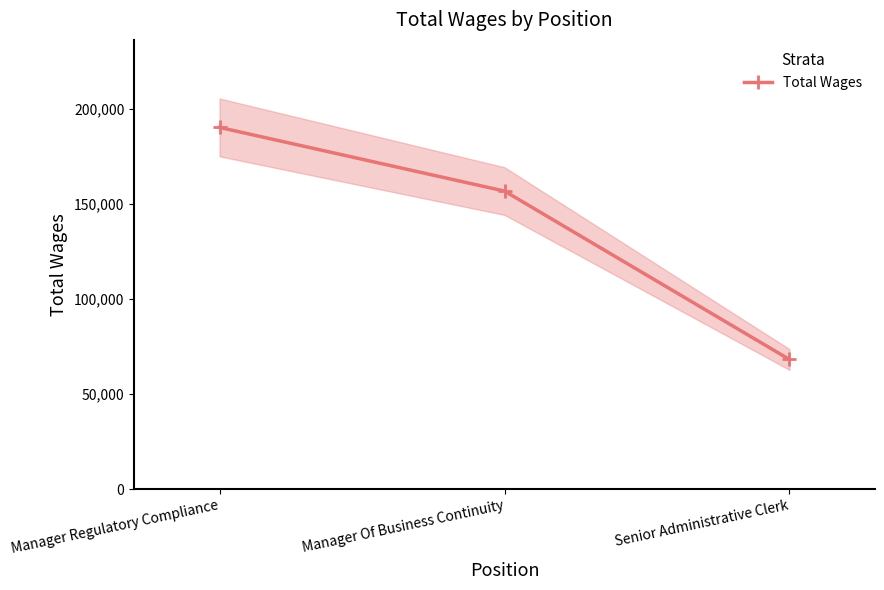

Where is the data nearest to the value 129168?

Manager Of Business Continuity